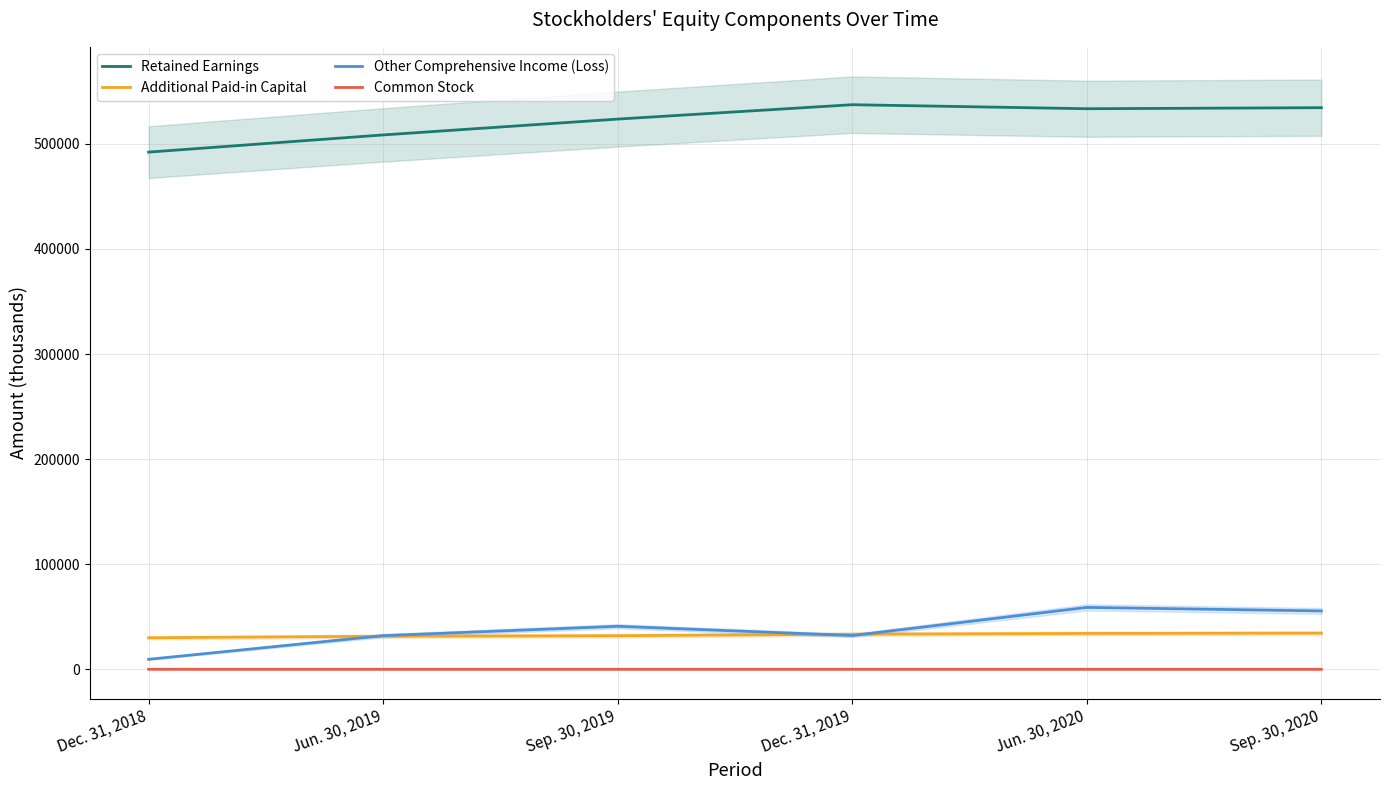

At which category does the chart reach its minimum across all series?

Sep. 30, 2020